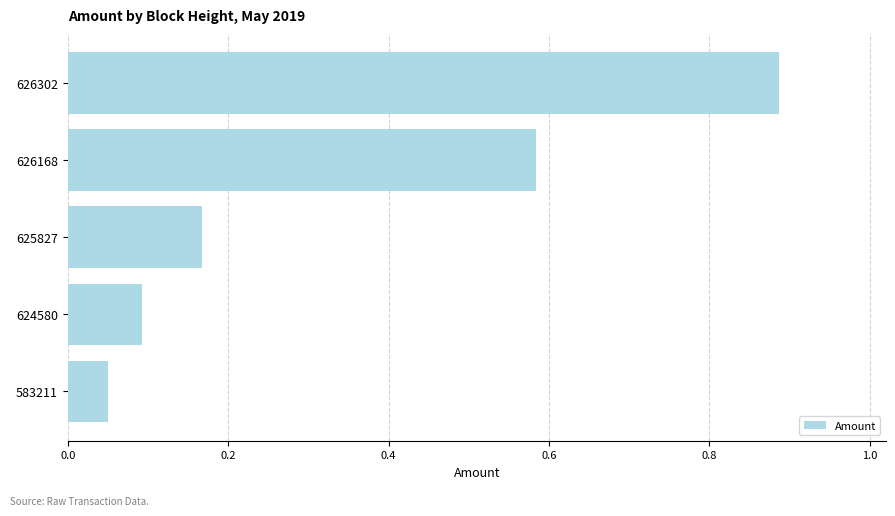

Between 626302 and 583211, which is larger?

626302